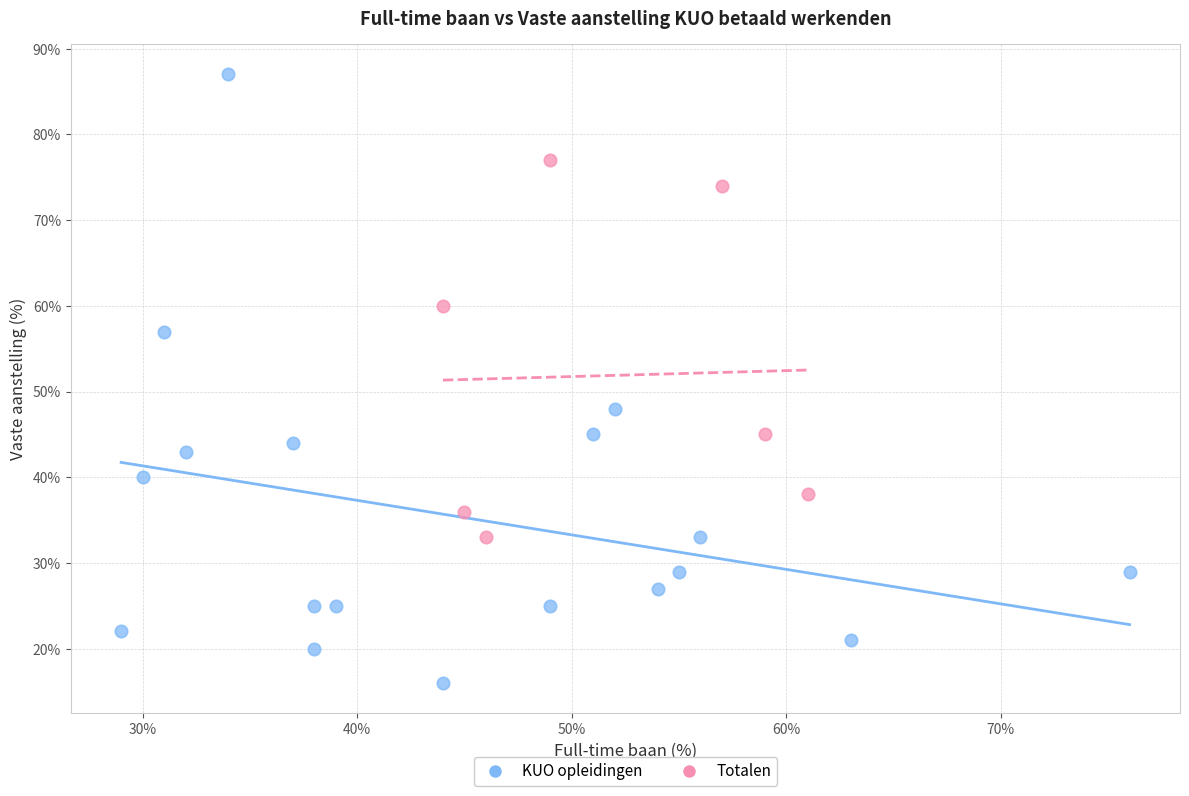

Which series contains the highest Y value?

KUO opleidingen